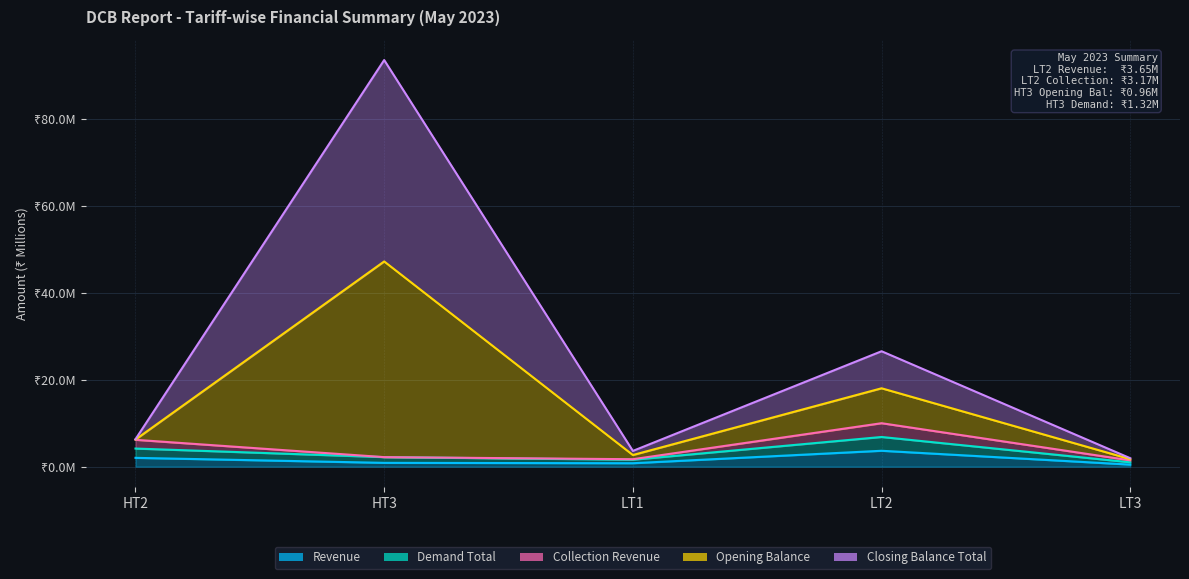

Count the number of categories in the chart.

5